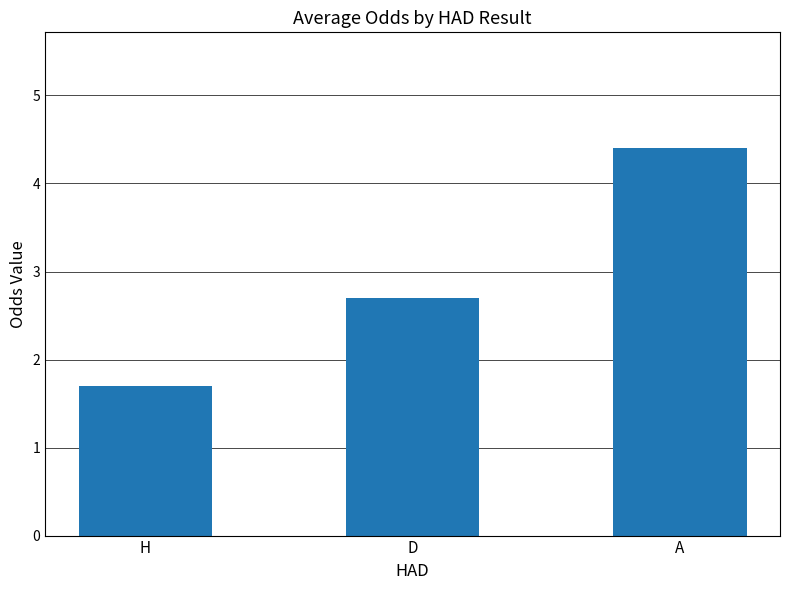

What is the change in value from H to A?

+2.7